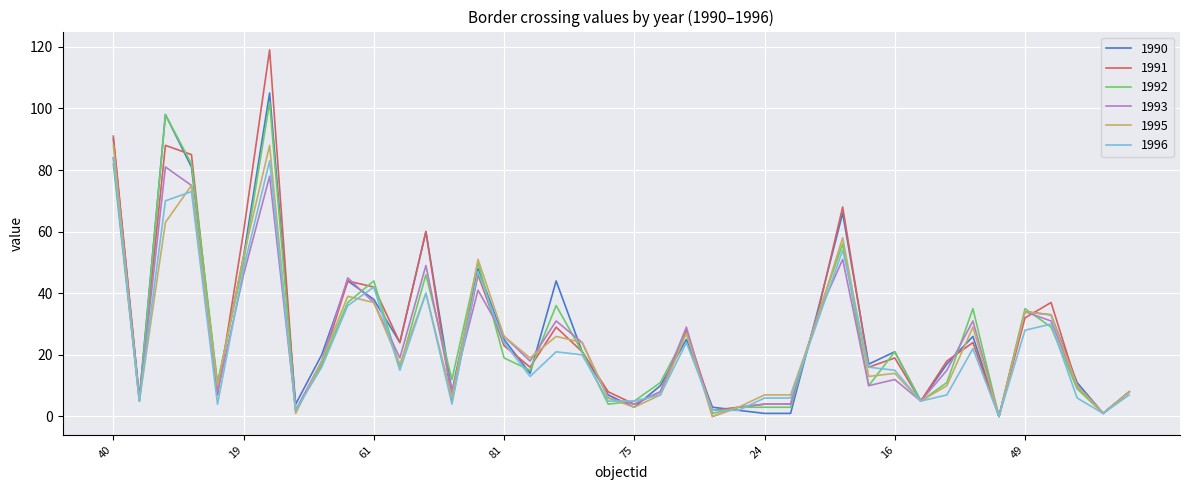

What is the highest value of the 1991 series?

119